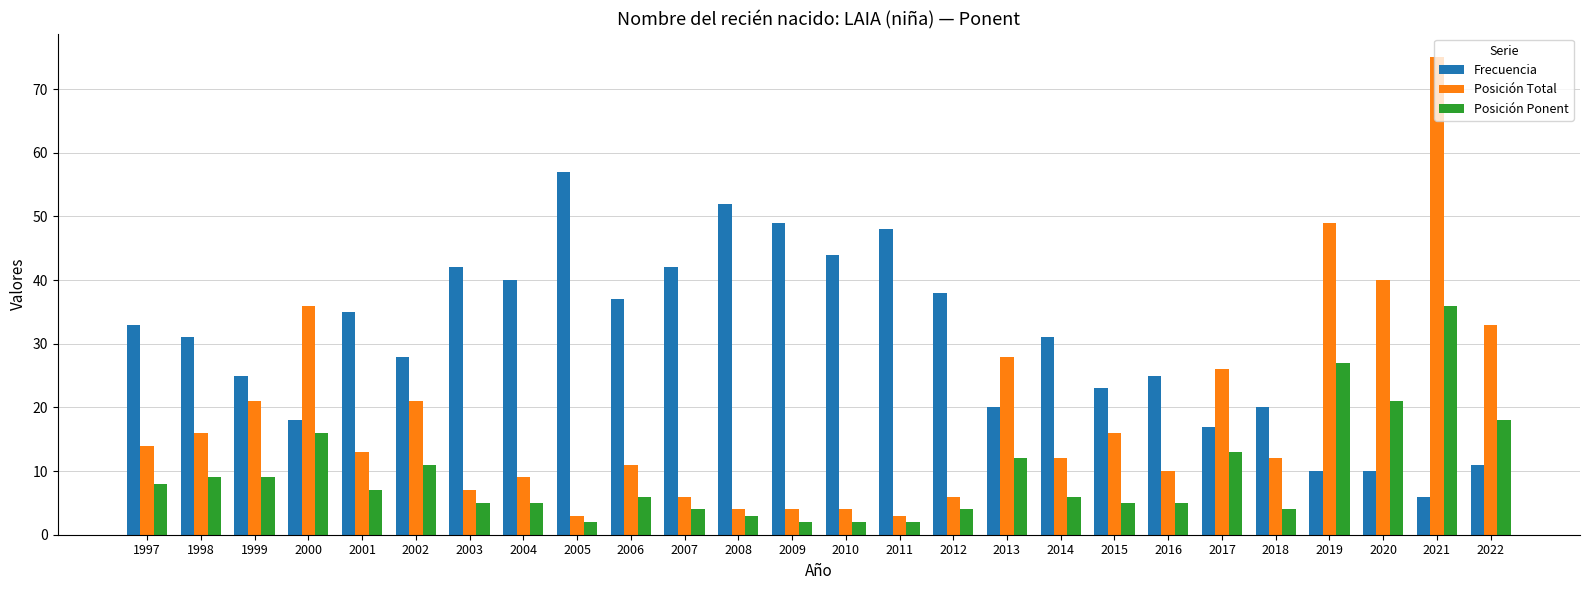

How many groups of bars are there?

26